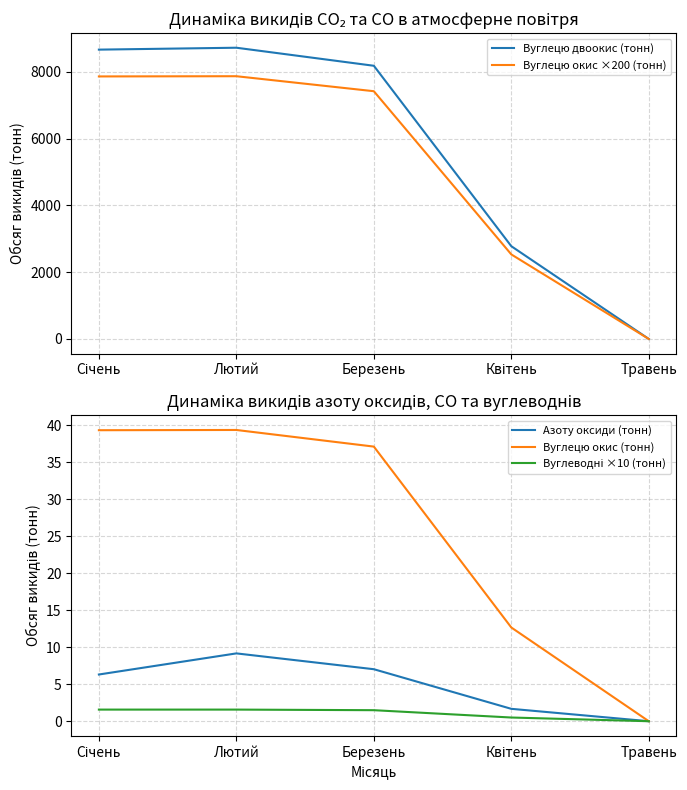

How many data points in Вуглецю двоокис (тонн) are above 8178?

3